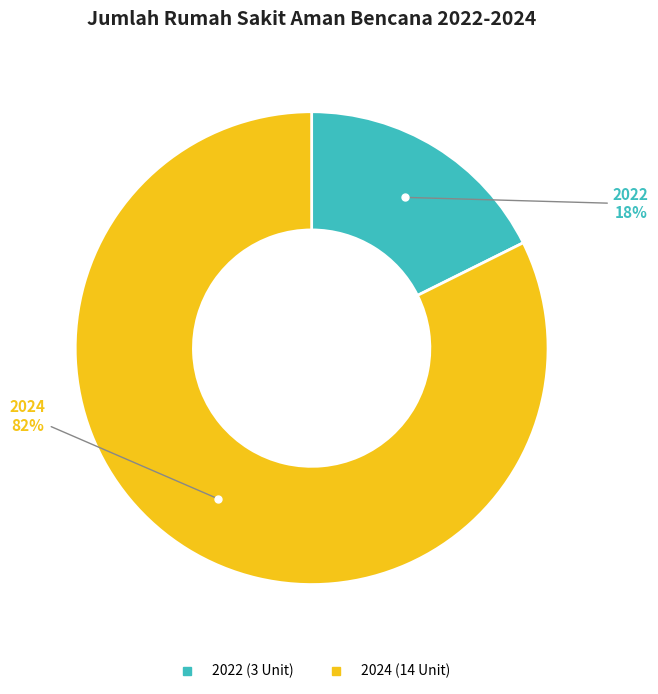

Is there a majority slice in this chart?

Yes